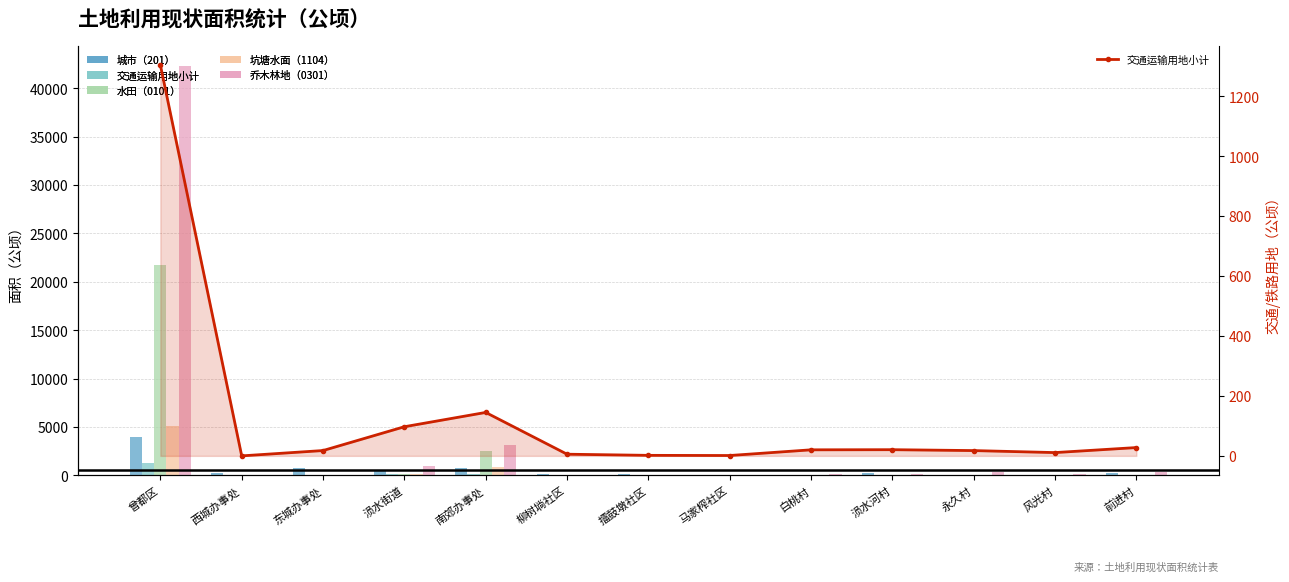

How many values in 水田（0101） are above zero?

12